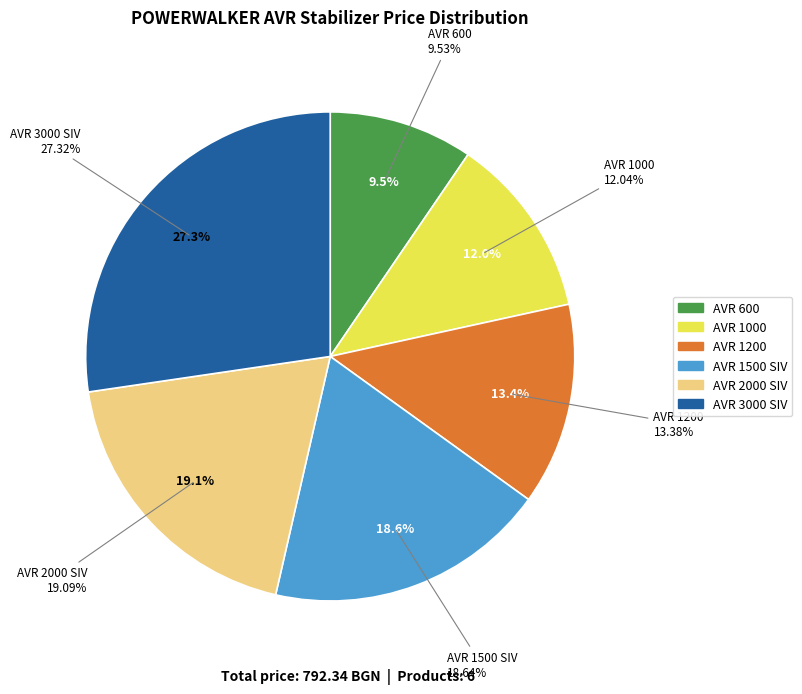

How many segments does this pie chart have?

6